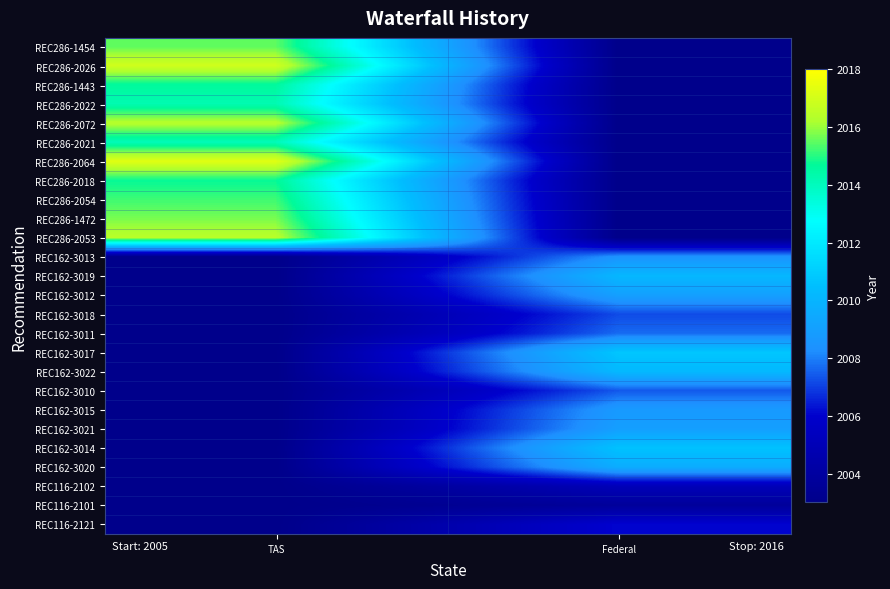

Reading left to right, transcribe all the data shown in this chart.

REC286-1454: TAS=2015.5	Federal=2003.0
REC286-2026: TAS=2016.9	Federal=2003.0
REC286-1443: TAS=2014.6	Federal=2003.0
REC286-2022: TAS=2014.2	Federal=2003.0
REC286-2072: TAS=2016.4	Federal=2003.0
REC286-2021: TAS=2014.1	Federal=2003.0
REC286-2064: TAS=2017.3	Federal=2003.0
REC286-2018: TAS=2014.7	Federal=2003.0
REC286-2054: TAS=2015.2	Federal=2003.0
REC286-1472: TAS=2015.7	Federal=2003.0
REC286-2053: TAS=2016.4	Federal=2003.0
REC162-3013: TAS=2003.0	Federal=2008.5
REC162-3019: TAS=2003.0	Federal=2010.1
REC162-3012: TAS=2003.0	Federal=2009.1
REC162-3018: TAS=2003.0	Federal=2007.2
REC162-3011: TAS=2003.0	Federal=2007.7
REC162-3017: TAS=2003.0	Federal=2010.8
REC162-3022: TAS=2003.0	Federal=2010.2
REC162-3010: TAS=2003.0	Federal=2007.4
REC162-3015: TAS=2003.0	Federal=2008.8
REC162-3021: TAS=2003.0	Federal=2009.0
REC162-3014: TAS=2003.0	Federal=2010.6
REC162-3020: TAS=2003.0	Federal=2009.7
REC116-2102: TAS=2003.0	Federal=2005.1
REC116-2101: TAS=2003.0	Federal=2003.7
REC116-2121: TAS=2003.0	Federal=2006.1